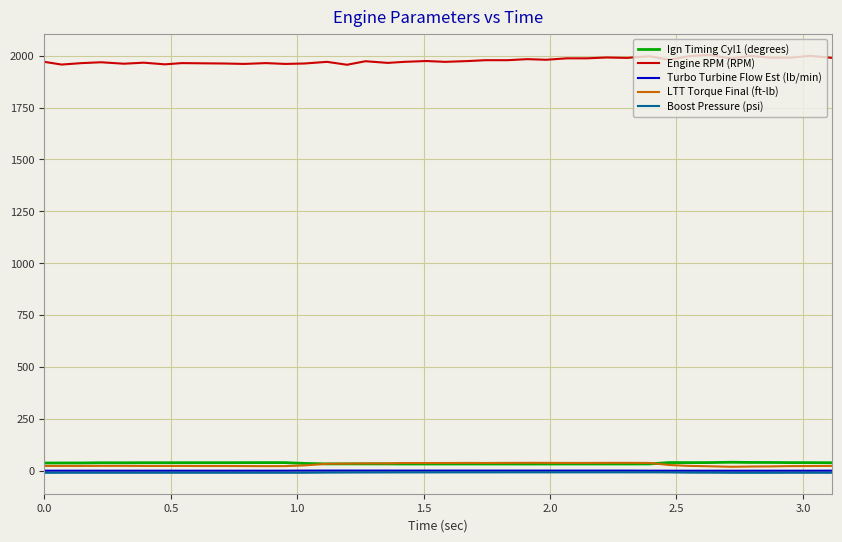

Does the chart display data point markers on the line(s)?

No